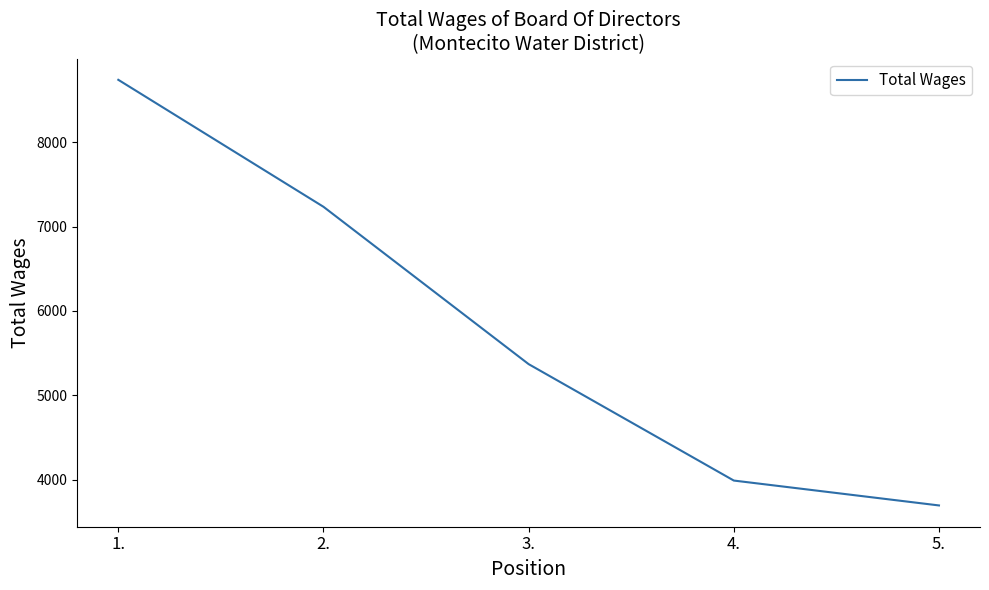

Is it true that the value at 2. is 11251?

False